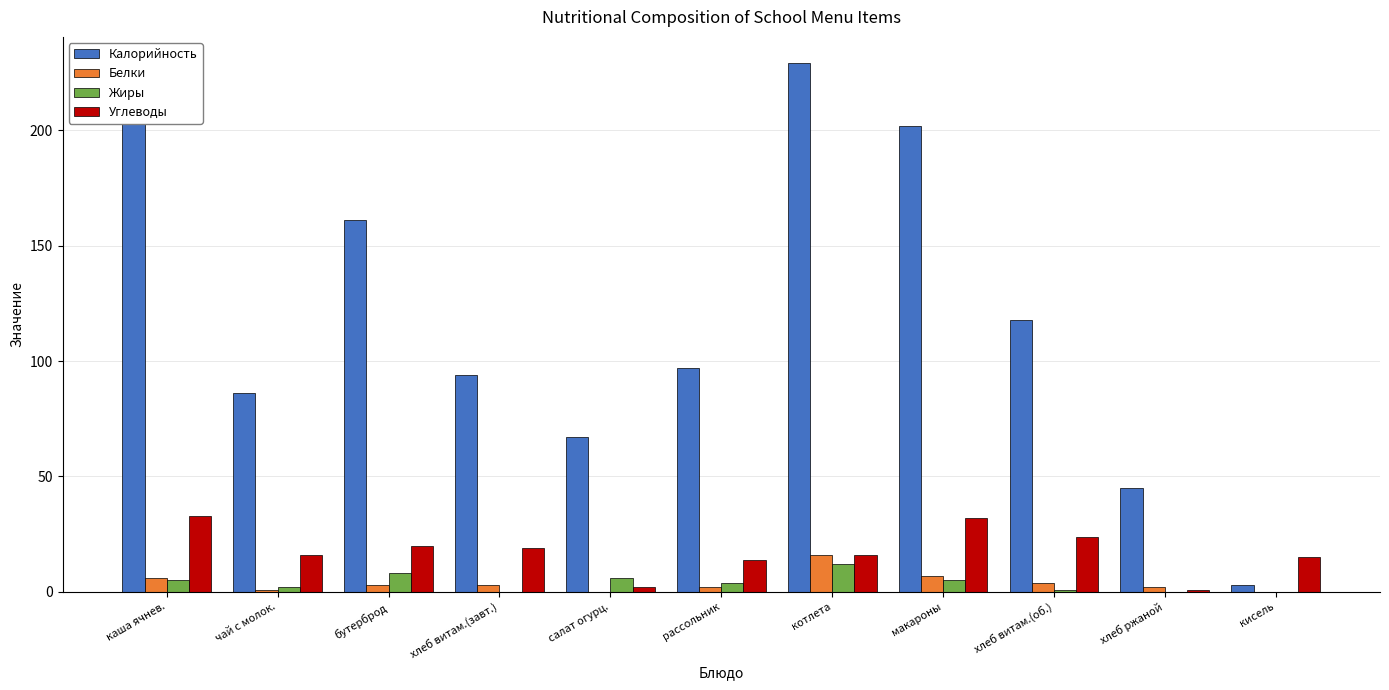

Which label corresponds to the largest value in the chart?

котлета